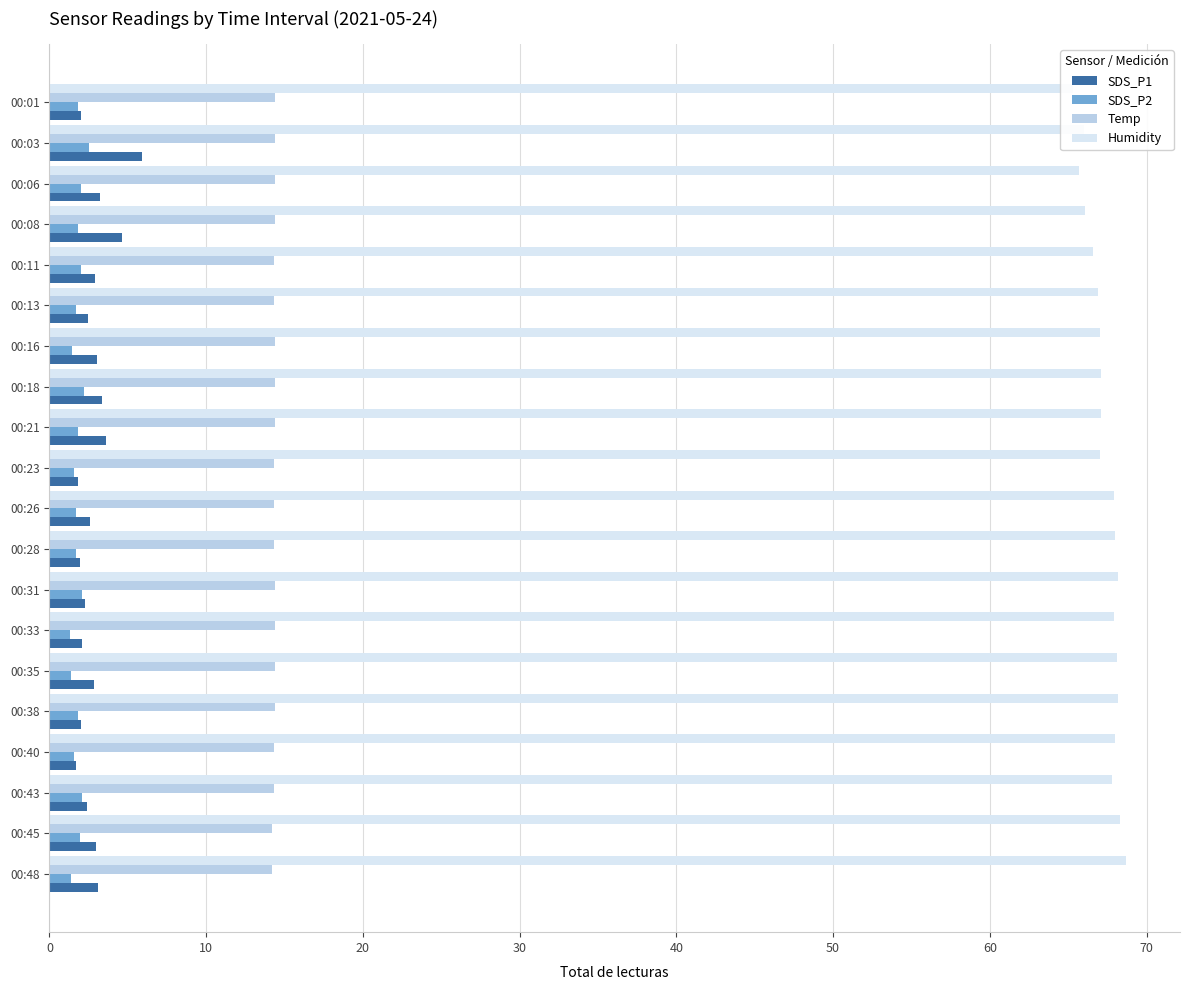

Which series has the largest range (max minus min)?

SDS_P1